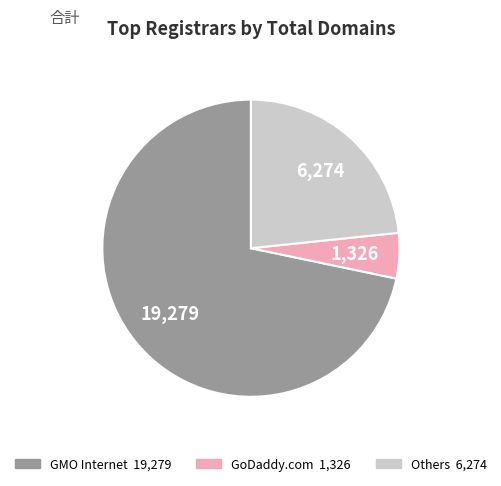

Is there any slice that represents more than half of the pie?

Yes